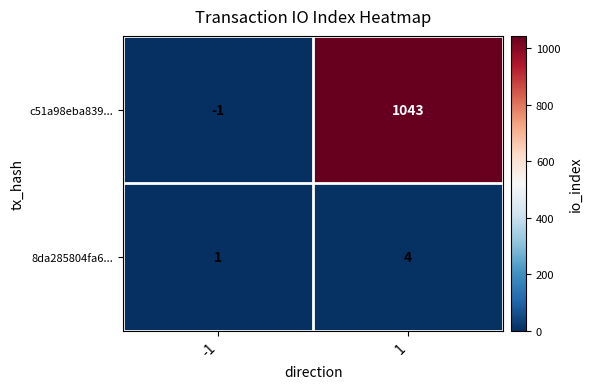

Is it true that 8da285804fa6... equals 0 at -1?

False